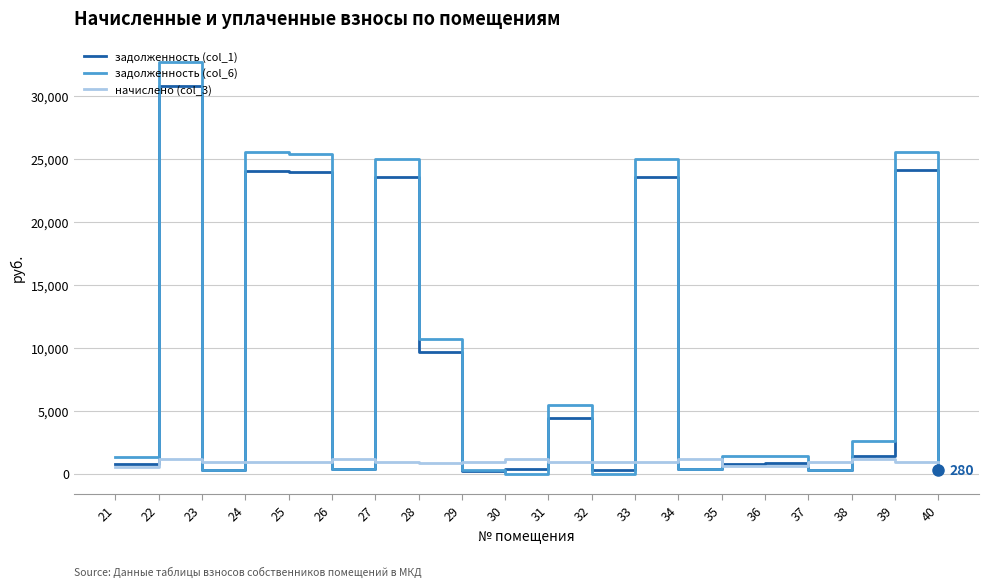

True or false: начислено (col_3) and задолженность (col_1) cross at least once.

True